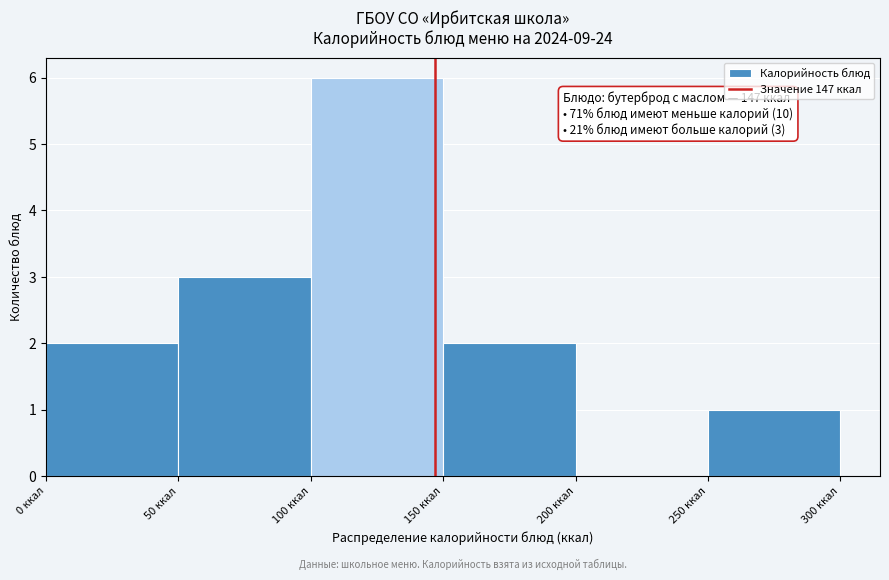

Which range on the x-axis has the tallest bar?

100 to 150